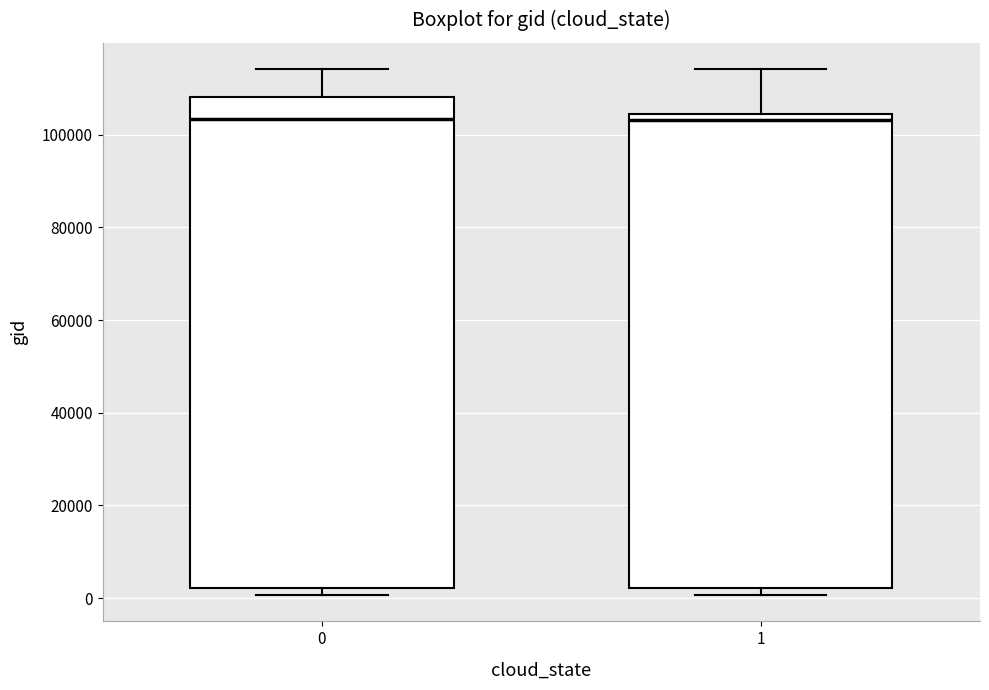

Reading left to right, transcribe this box plot: for each box, give where its median line is, the range the box spans, and where its two whiskers end, as read against the y-axis. The values are not printed on the chart, so give them approximately, as read against the axis.

0: median 104000, box 2000 to 108000, whiskers 0 to 114000
1: median 104000 (just below the box's upper edge), box 2000 to 104000, whiskers 0 to 114000